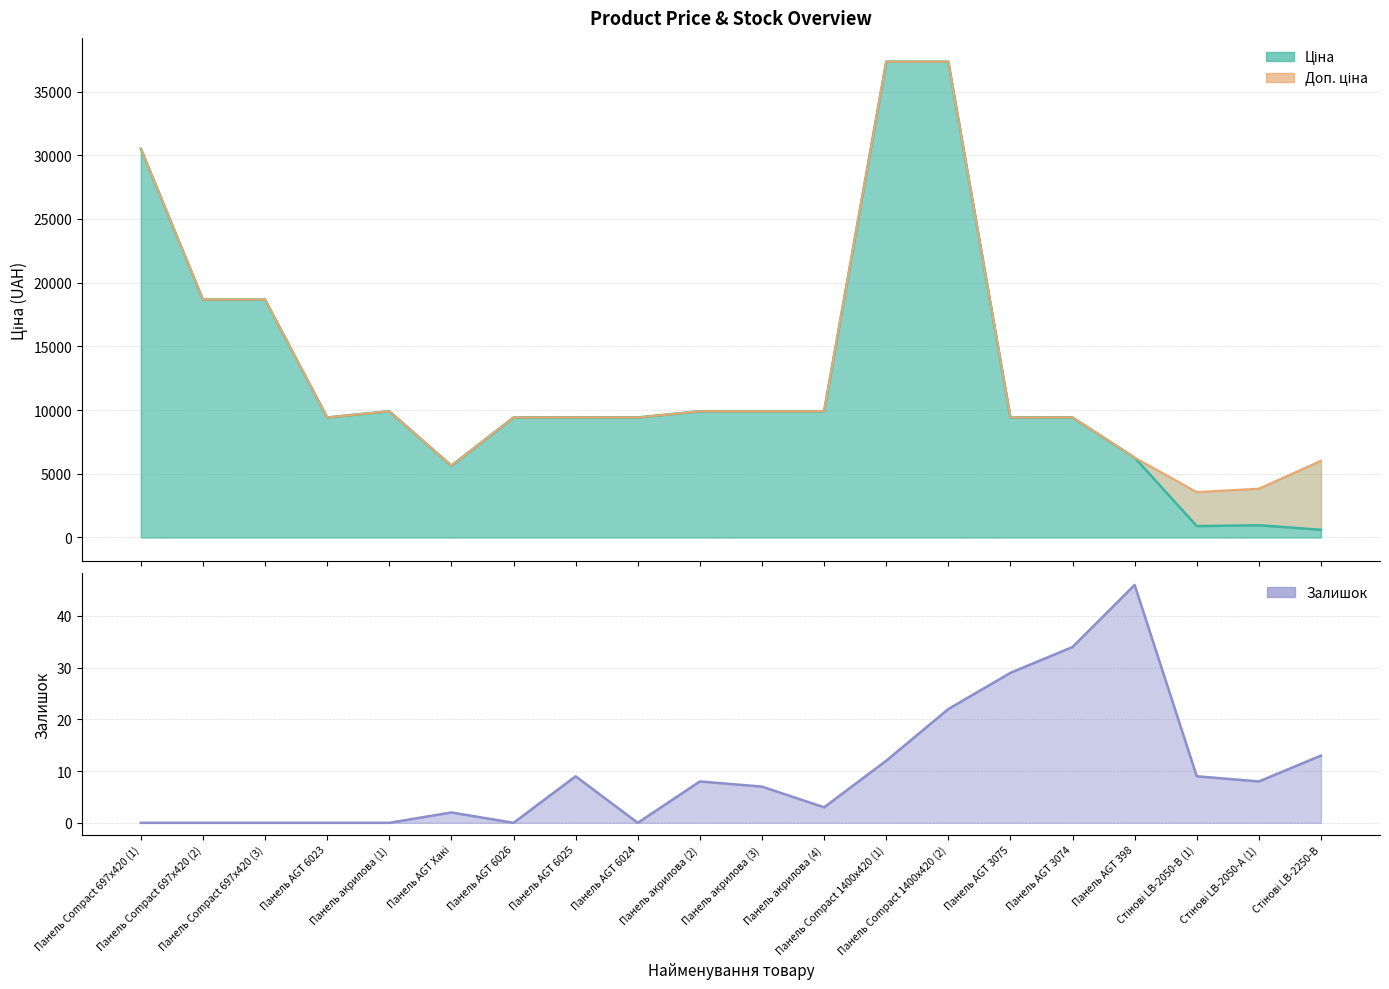

What position from the left is Панель Compact 697x420 (1)?

1